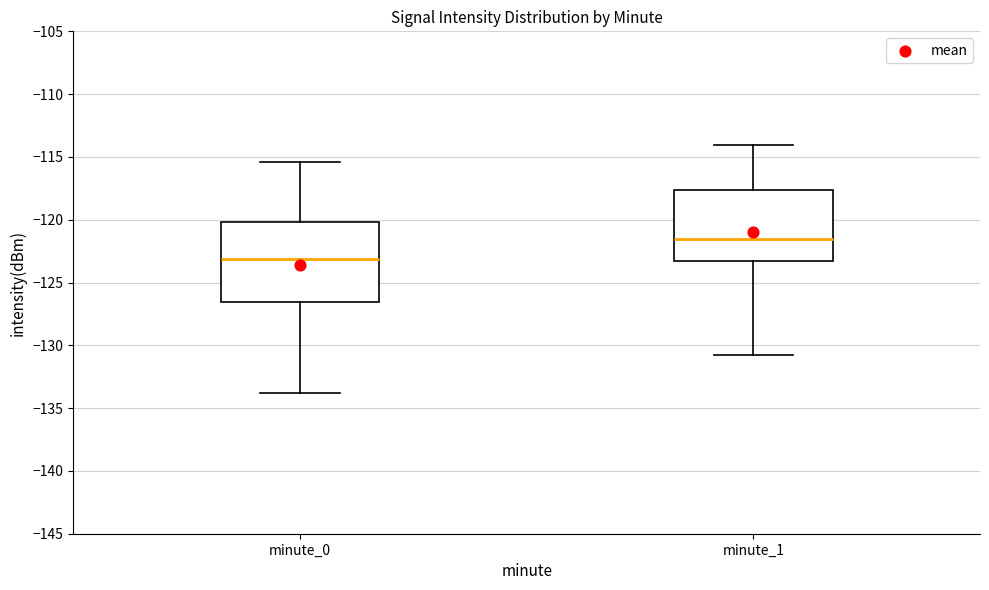

Reading left to right, transcribe this box plot: for each box, give where its median line is, the range the box spans, and where its two whiskers end, as read against the y-axis. The values are not printed on the chart, so give them approximately, as read against the axis.

minute_0: median -123.0, box -126.5 to -120.0, whiskers -134.0 to -115.5
minute_1: median -121.5, box -123.5 to -117.5, whiskers -131.0 to -114.0